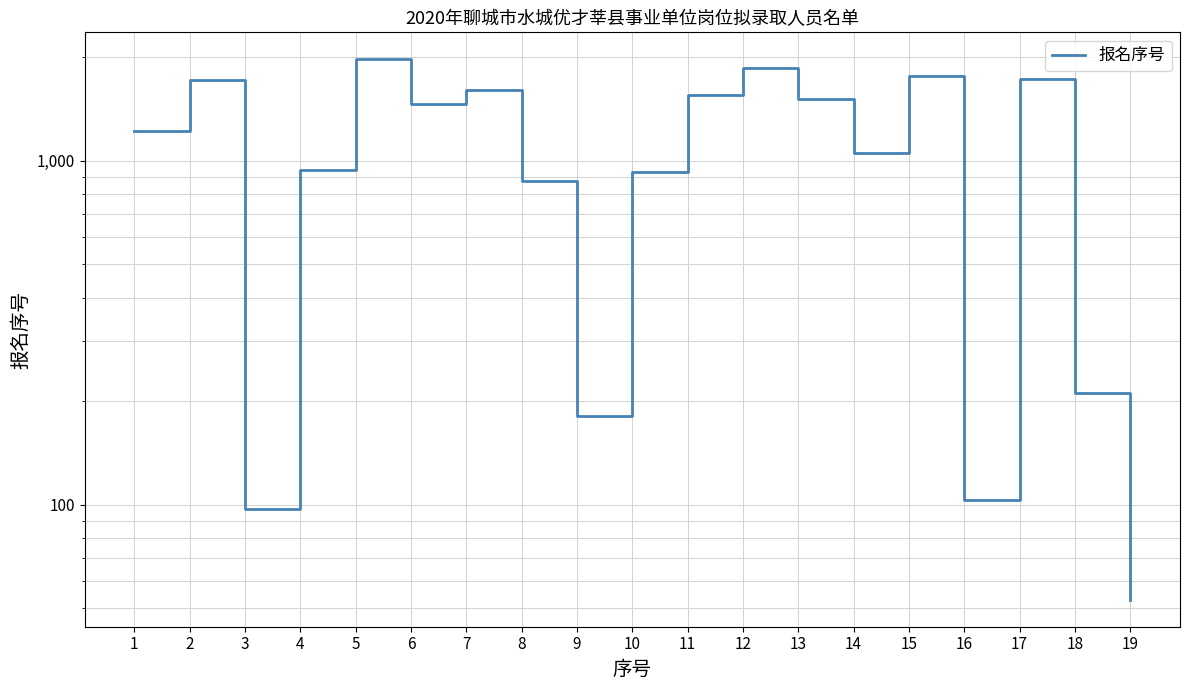

Approximately how many times larger is the value at 9 compared to 10?

0.2